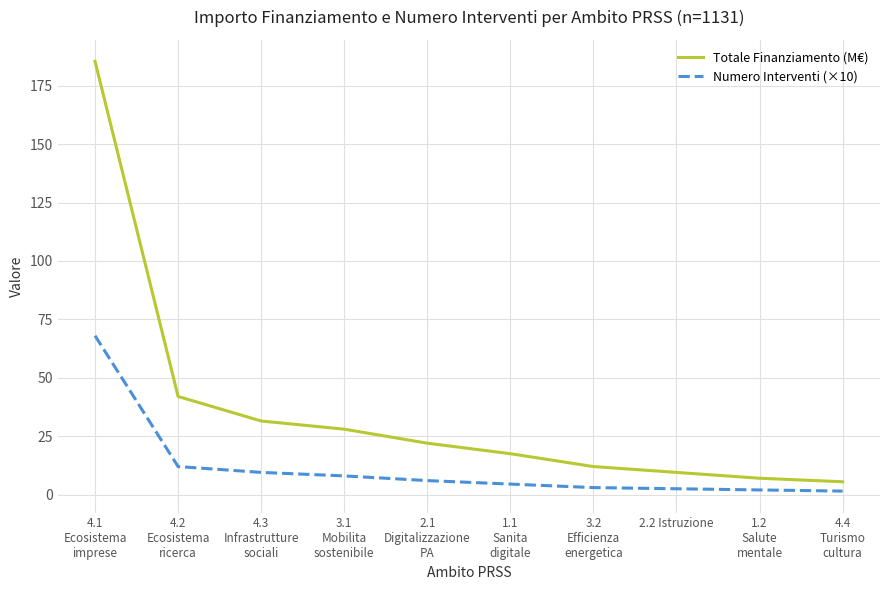

True or false: Totale Finanziamento (M€) and Numero Interventi (×10) cross at least once.

False